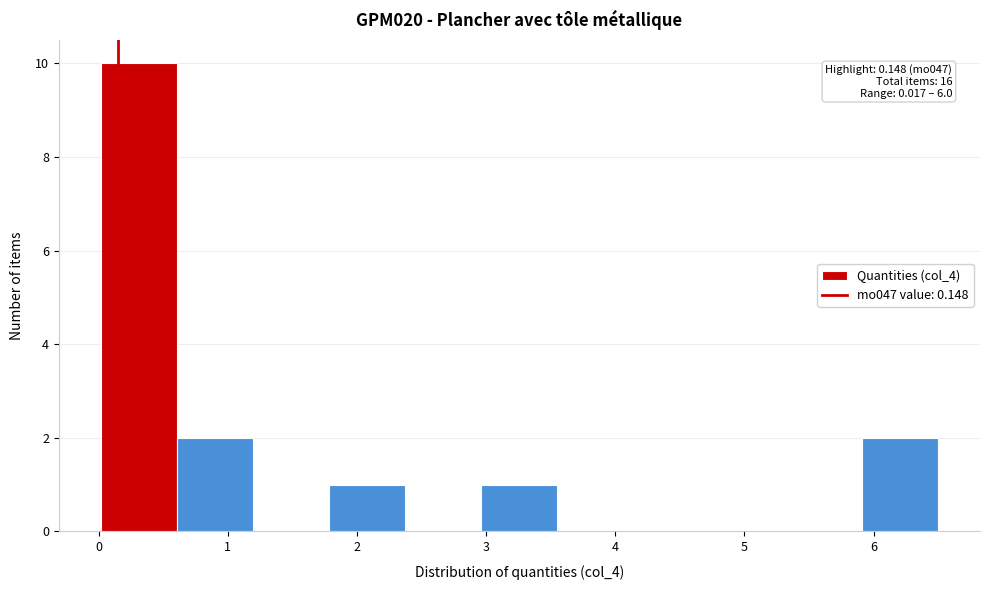

Which range on the x-axis has the tallest bar?

0.0 to 0.6